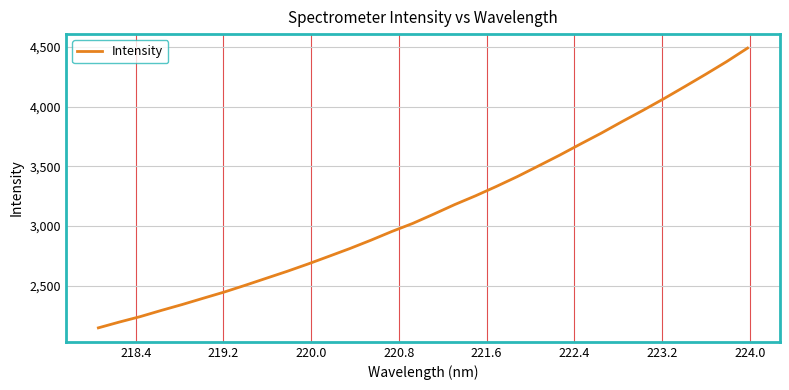

What is the greatest value displayed?

4490.3